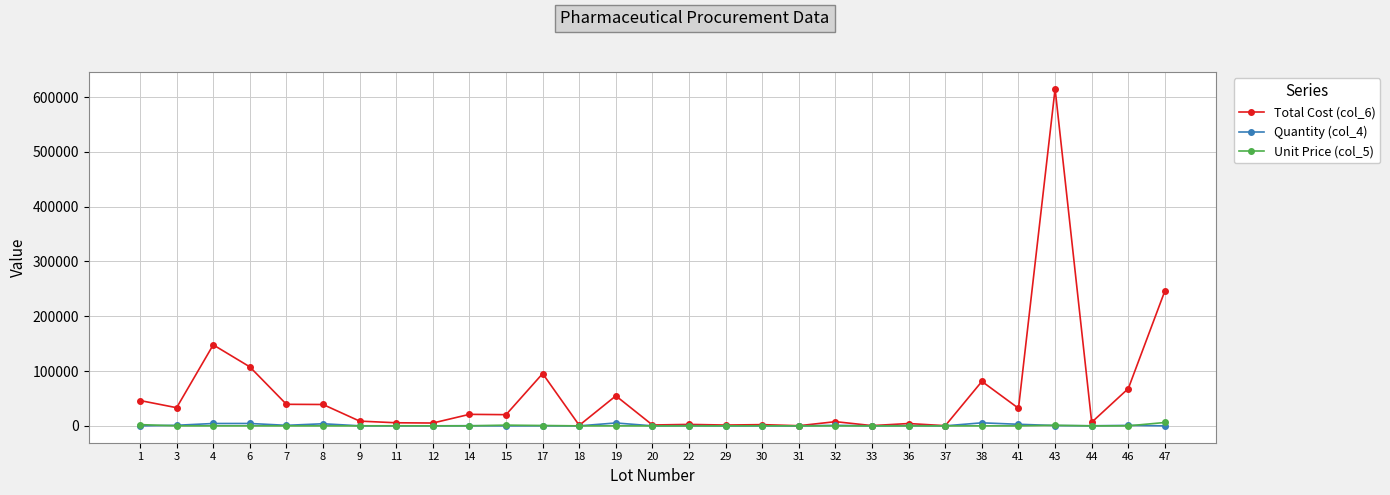

At which category is the sum across all series the highest?

43